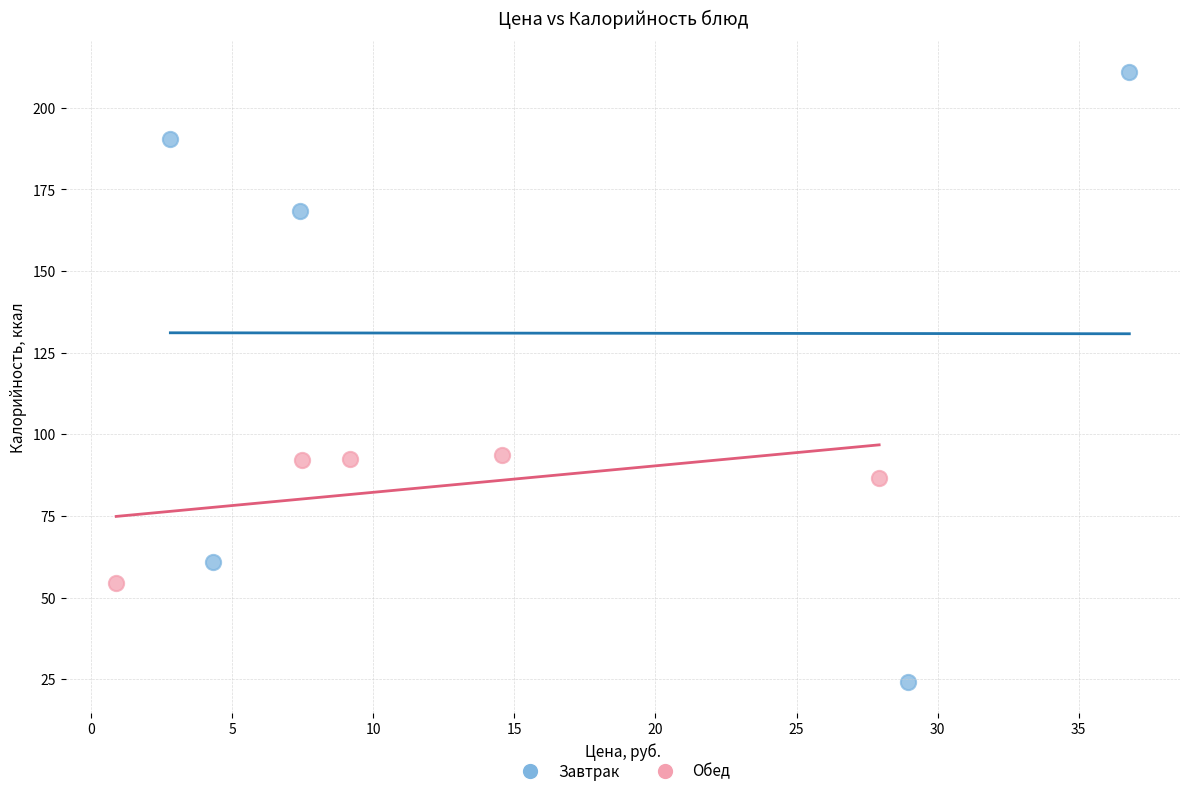

Which series contains the lowest Y value?

Завтрак